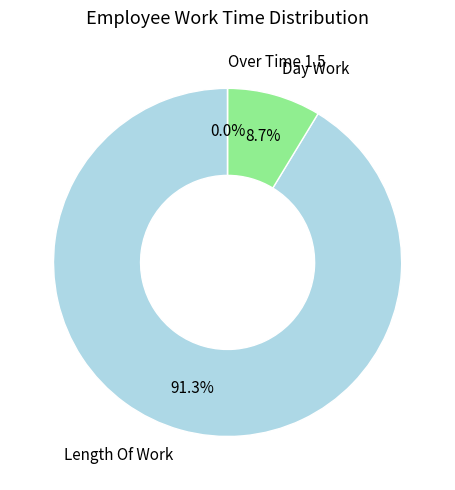

Do Over Time 1.5 and Day Work together represent more than half of the pie?

No